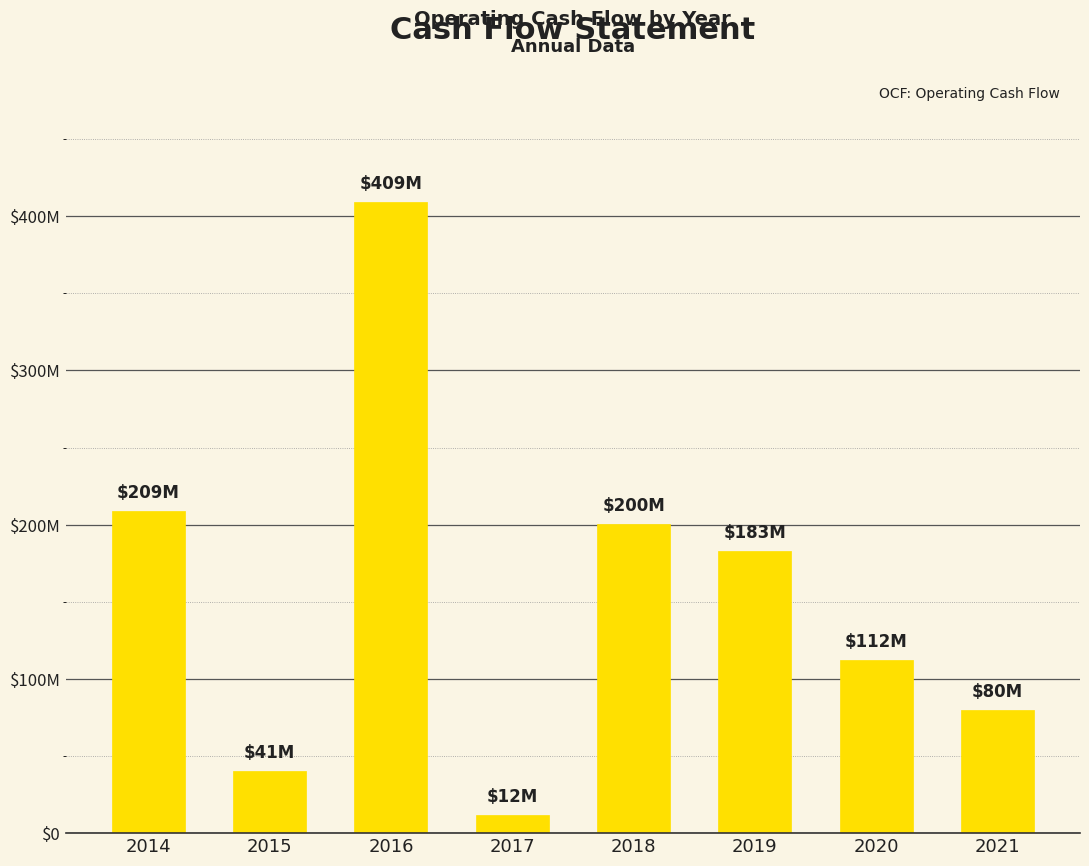

Does the chart contain any negative values?

No